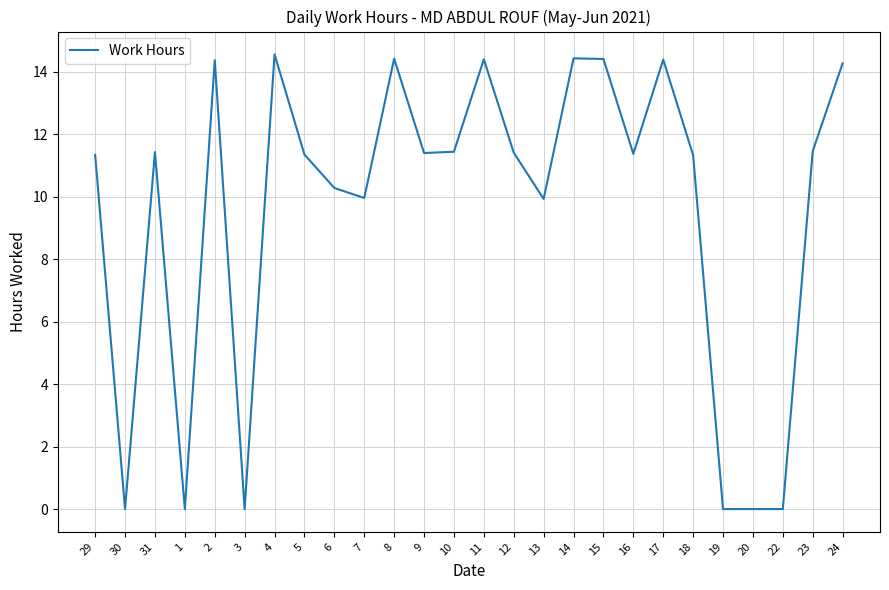

What is the difference between the second highest and second lowest values?

14.4